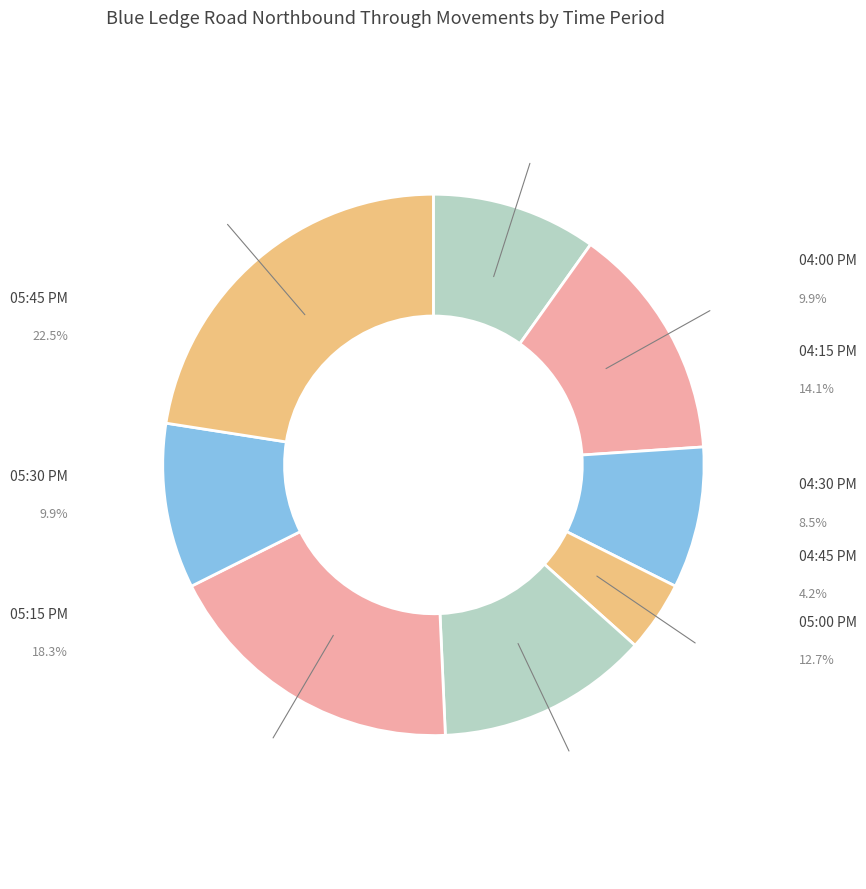

How many segments does this pie chart have?

8